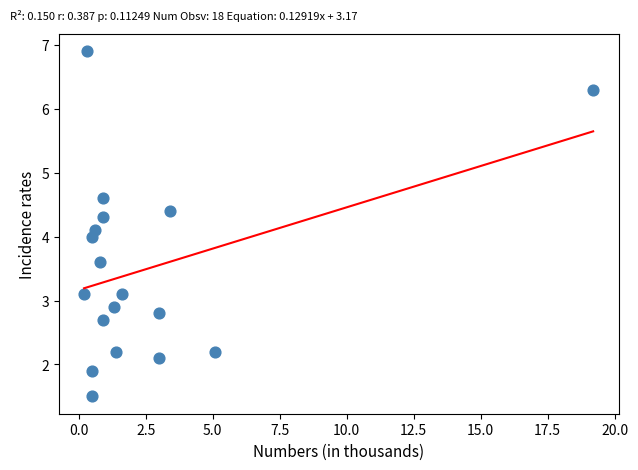

What is the range of X values (max minus min)?

19.0